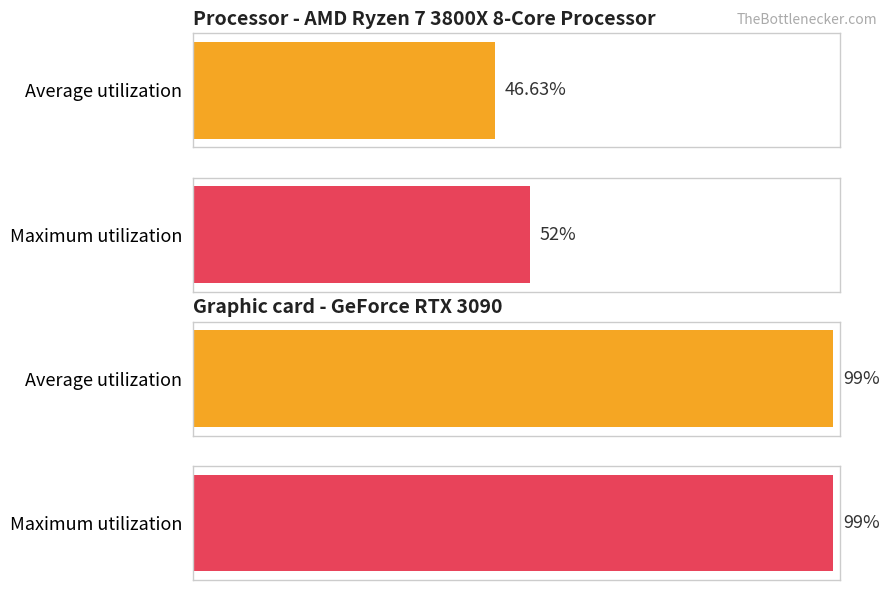

What is the total value across all series at GPU (GeForce RTX 3090)?

198.0